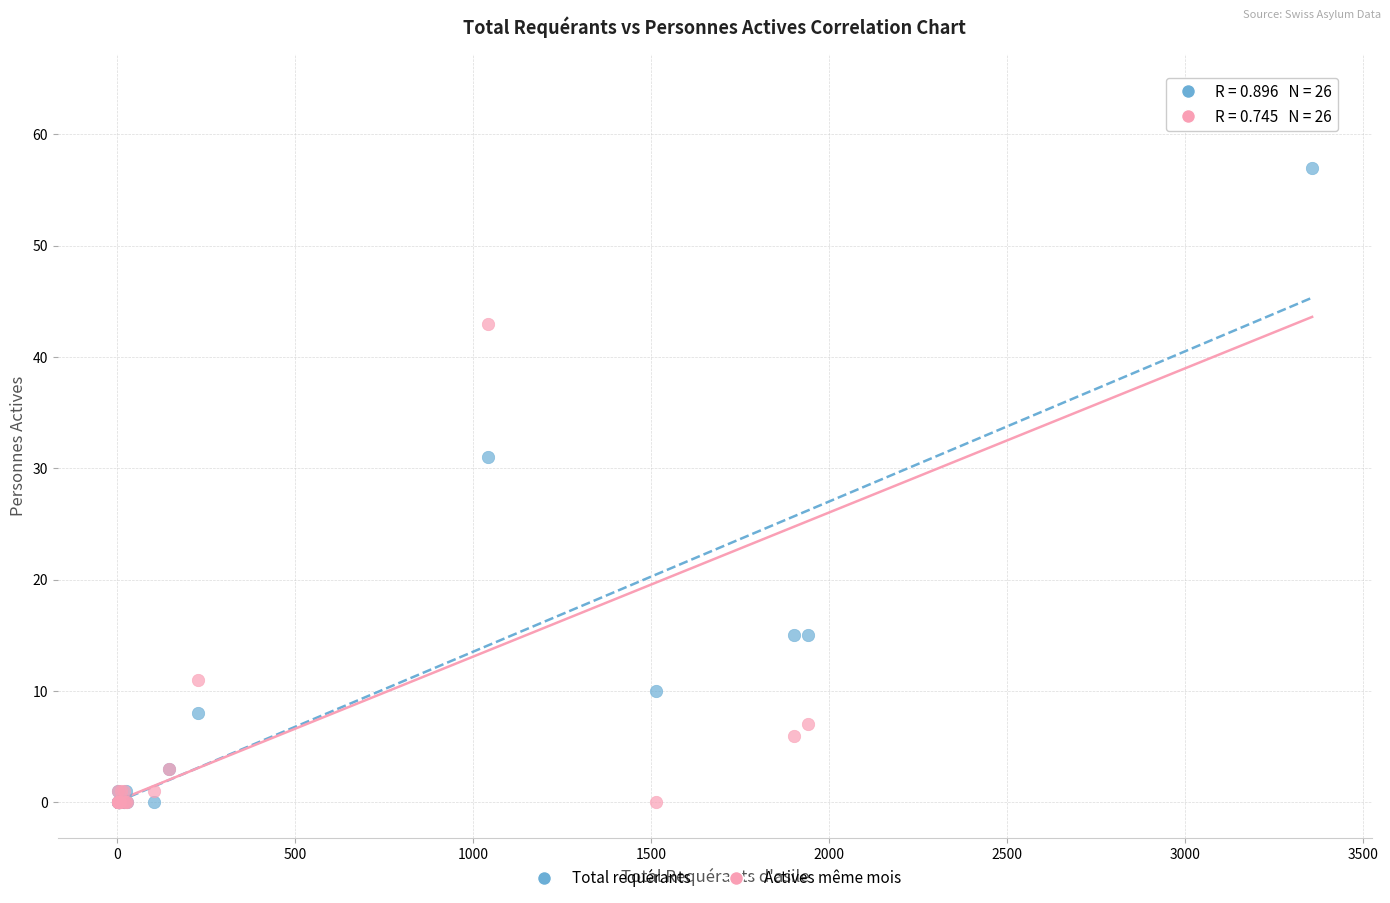

In the Actives même mois series, what Y value is closest to 32?

43